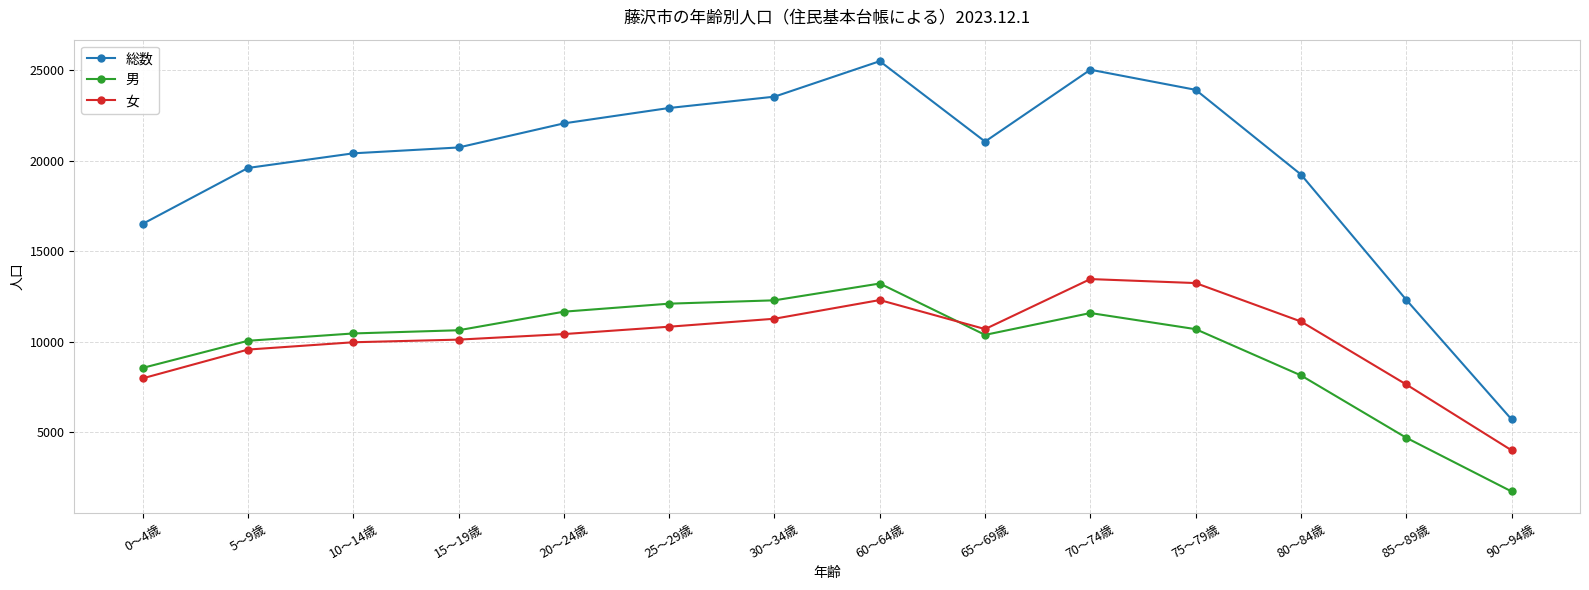

What is the value of the 男 point at the 9th from the left?

10369